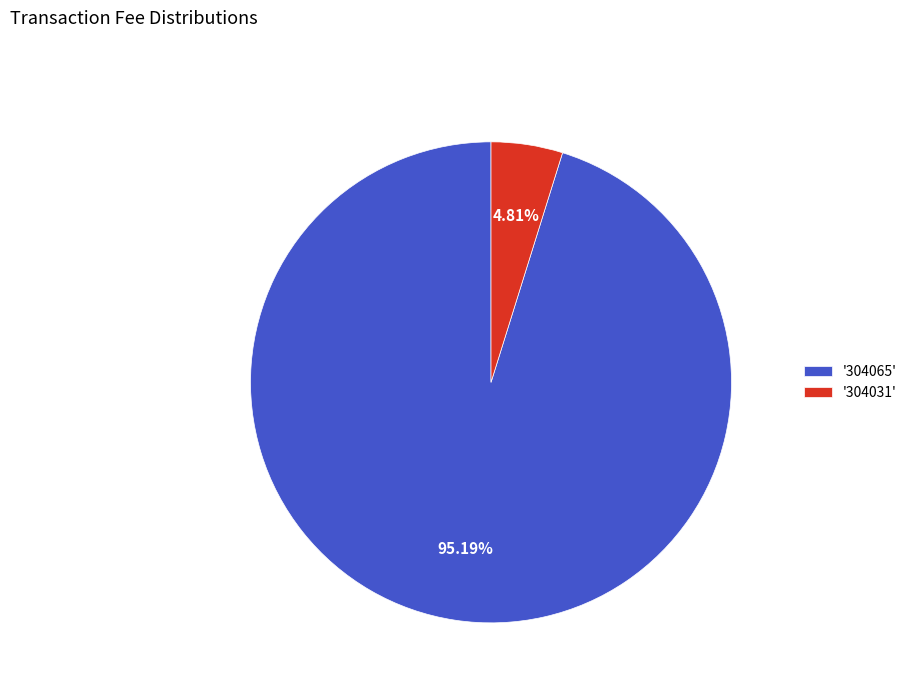

To the nearest percent, what is the average slice percentage?

50%